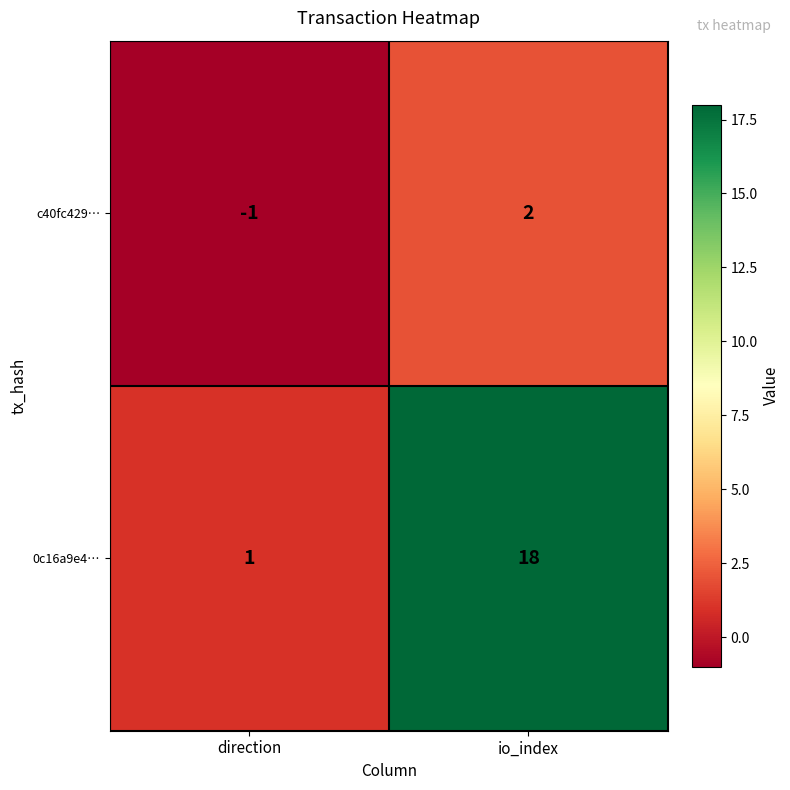

Rank the series by their maximum value, from lowest to highest.

c40fc429…, 0c16a9e4…